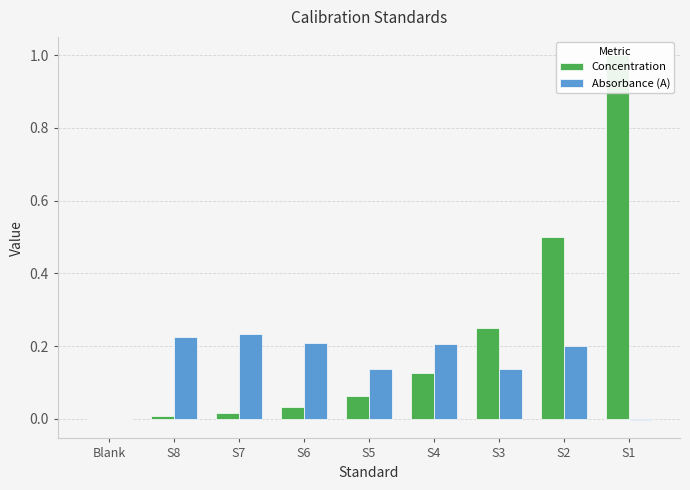

What is the label of the 6th bar from the left?

S4